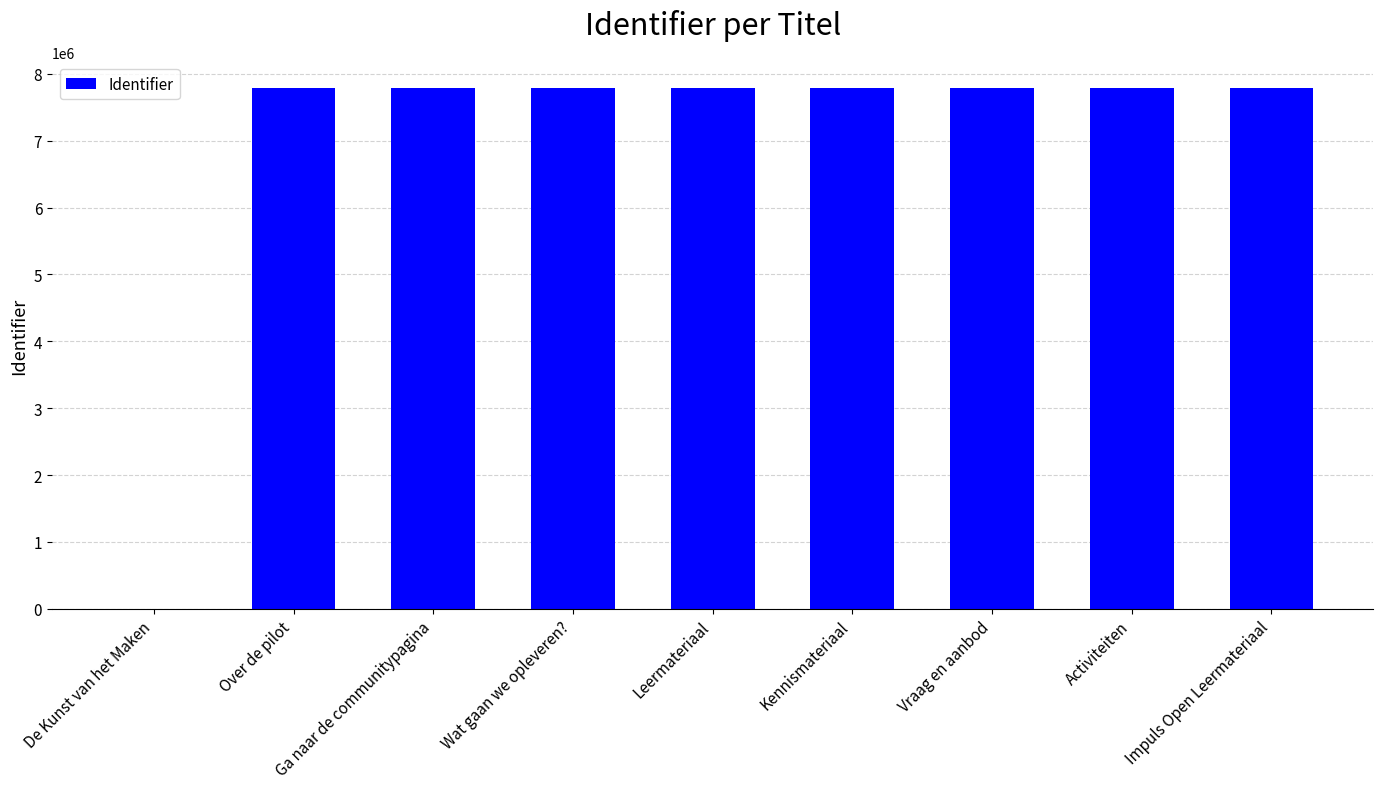

At which label is the value closest to 3895758?

Over de pilot